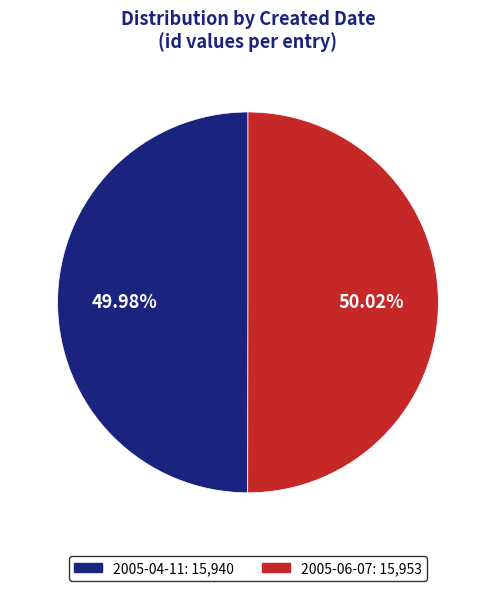

True or false: 2005-04-11 accounts for 50% of the total.

True